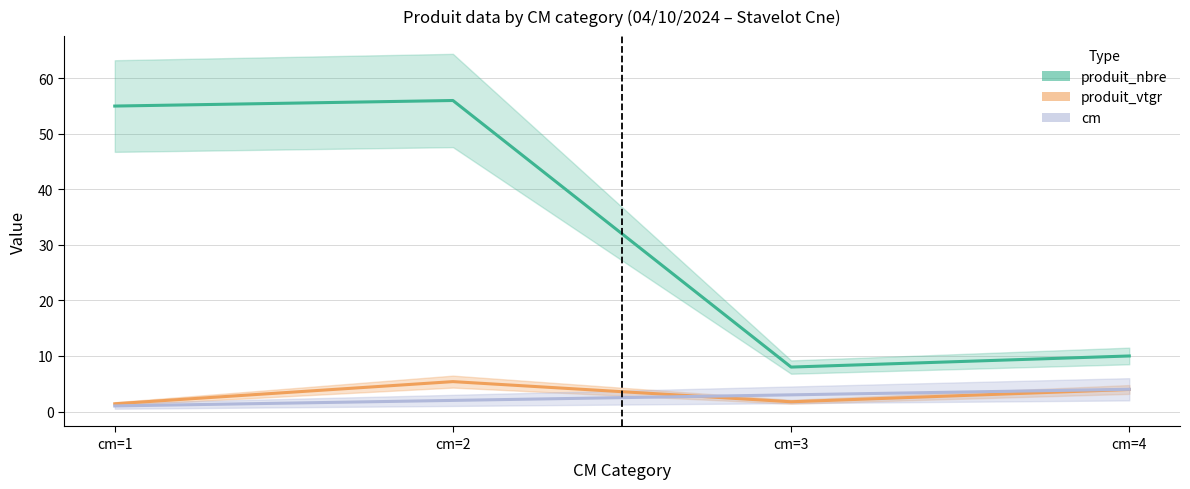

How many interior local valleys does the produit_nbre series have?

1